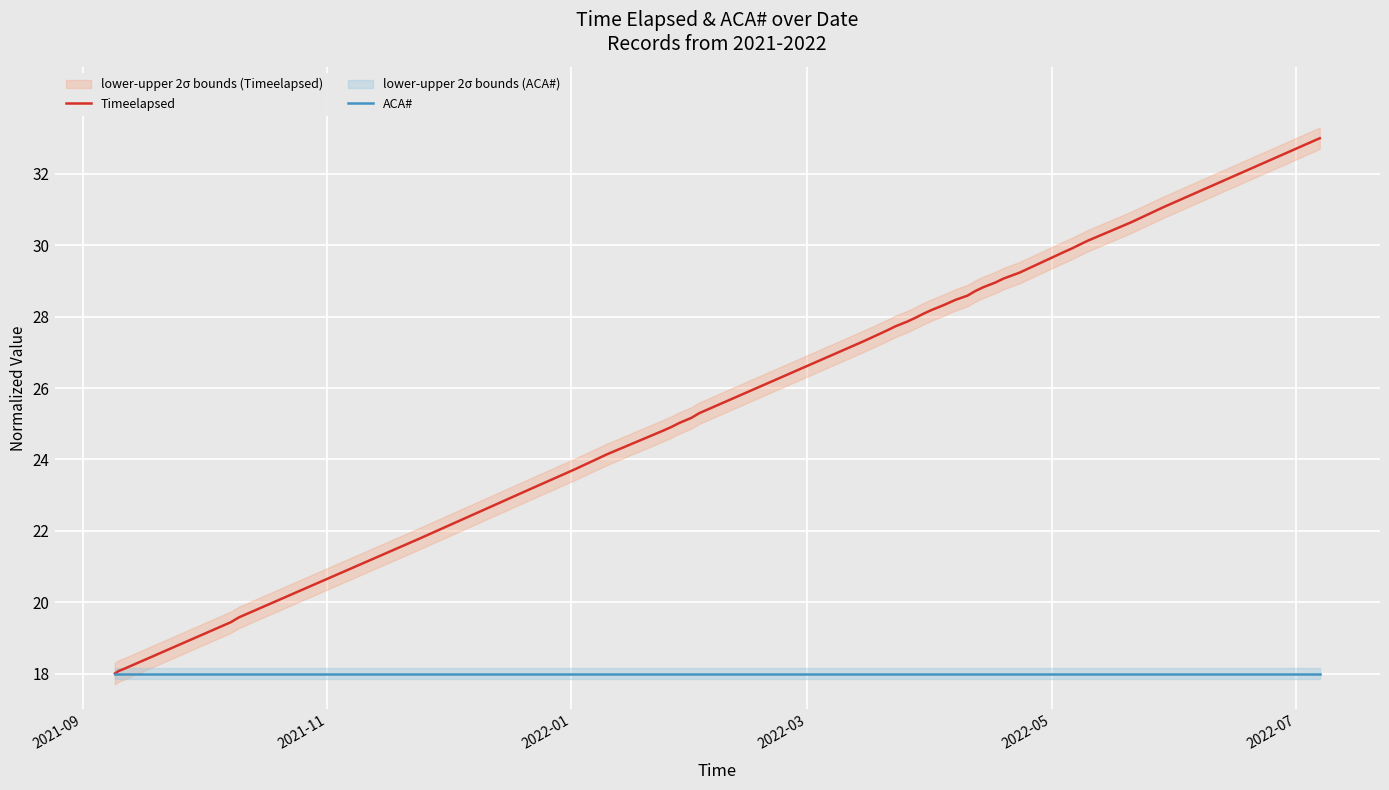

What is the lowest value of the Timeelapsed series?

18.0